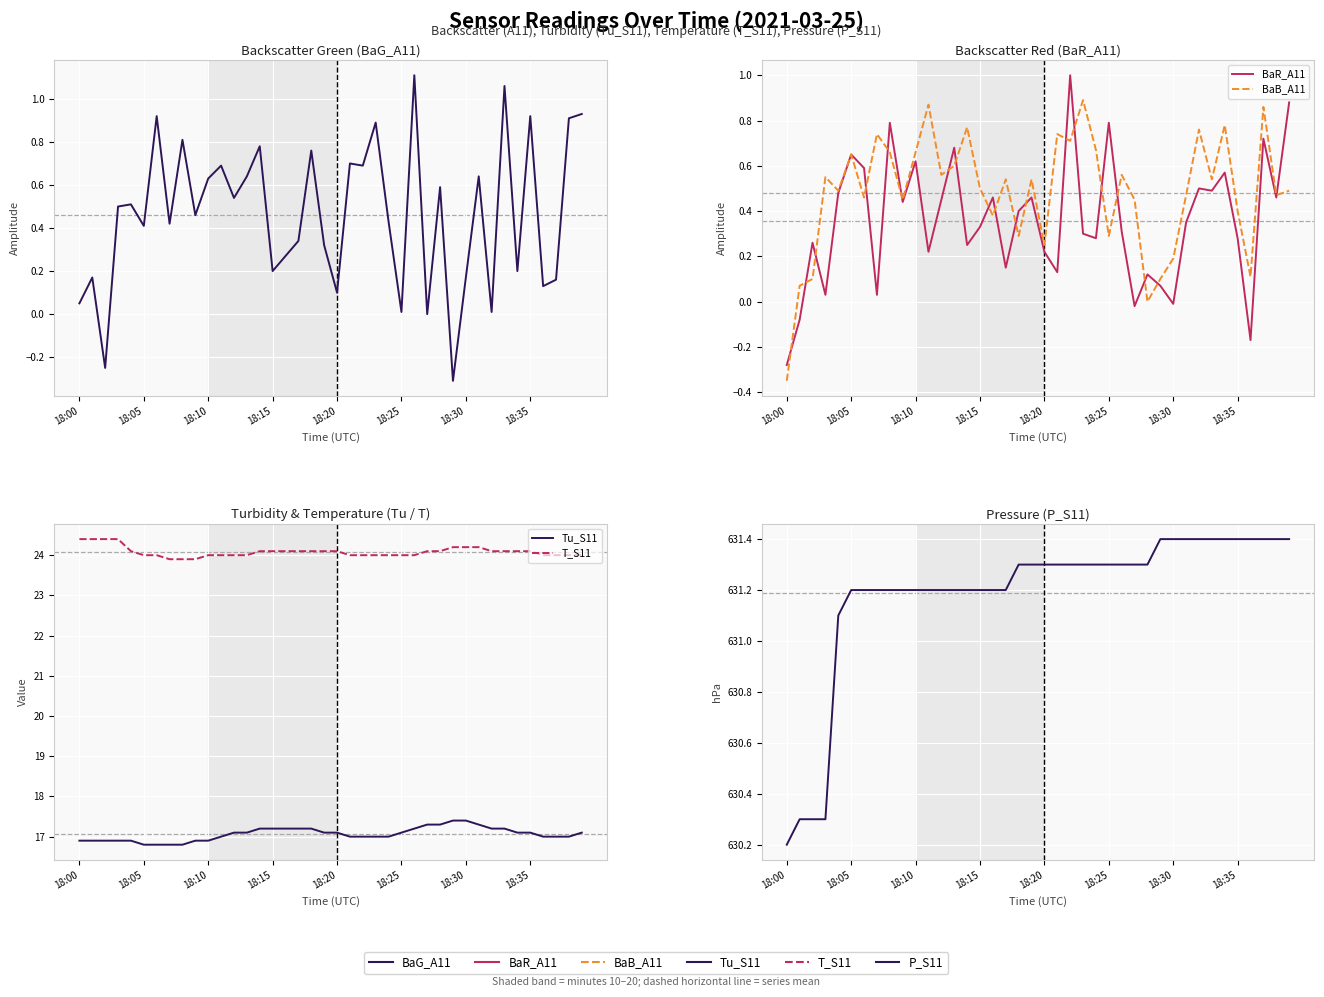

At which category is the sum across all series the highest?

39